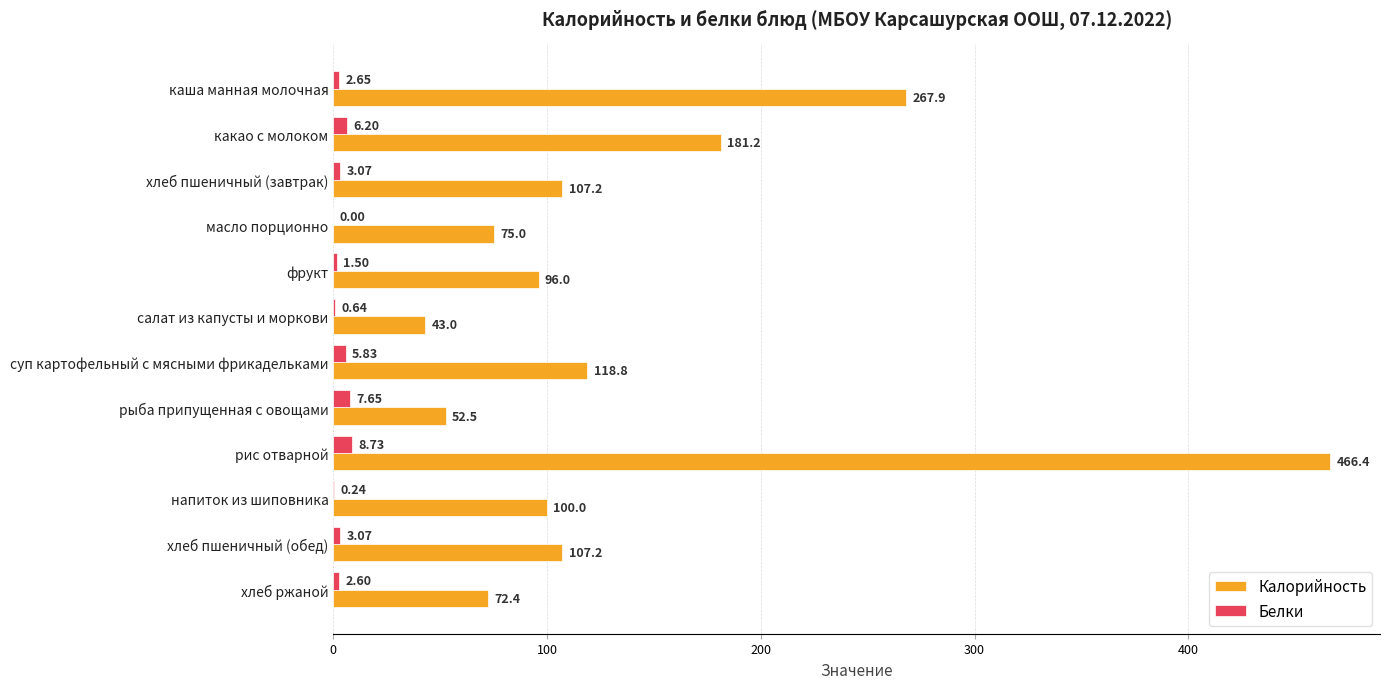

What are all the series names shown in the legend?

Калорийность, Белки